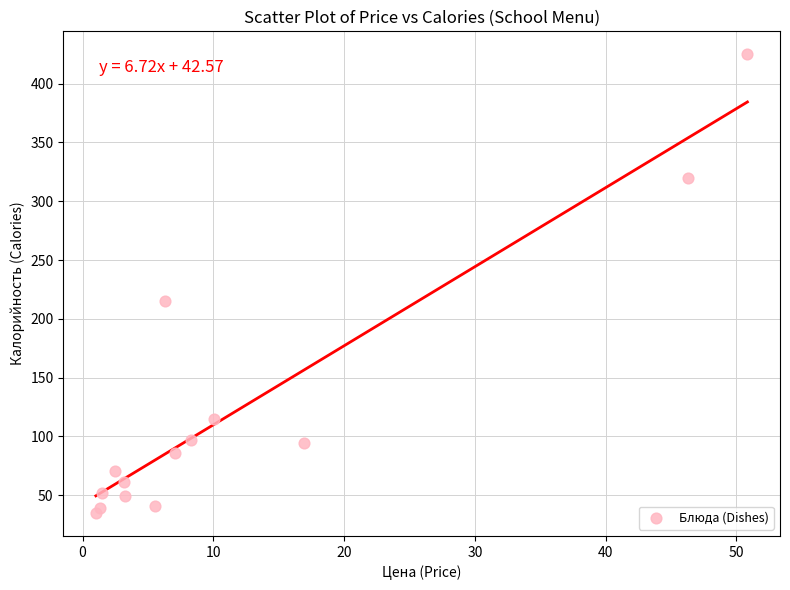

What is the range of X values (max minus min)?

49.8